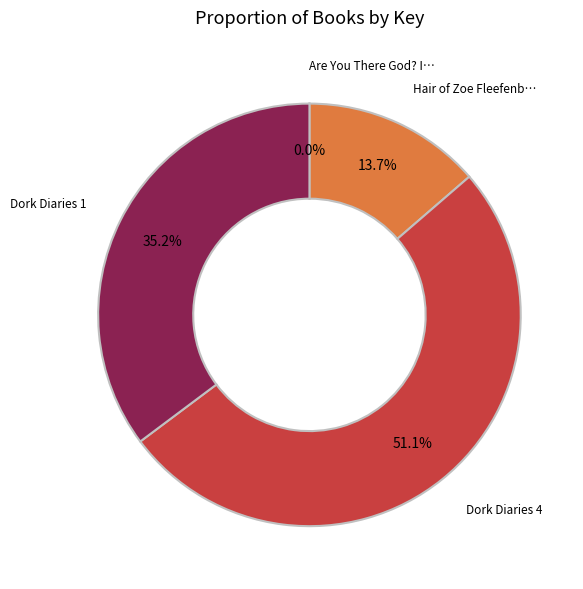

Does any single category account for the majority?

Yes